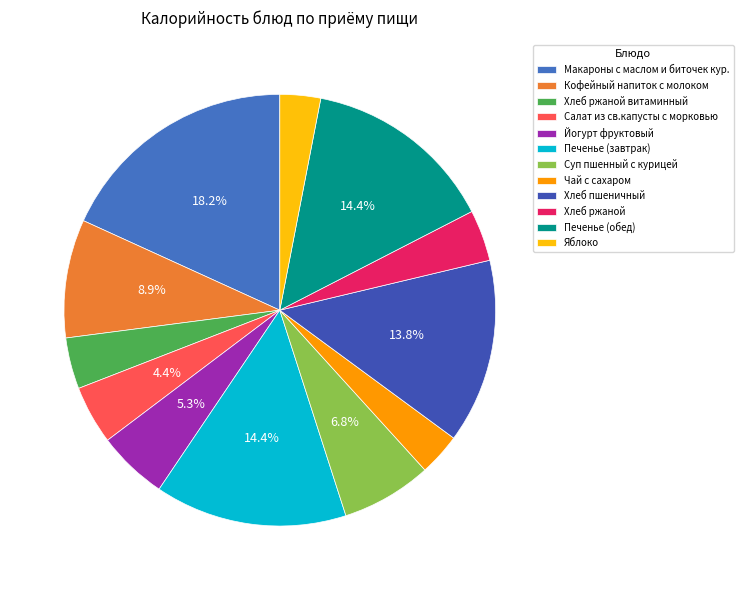

How many slices are in this pie chart?

12